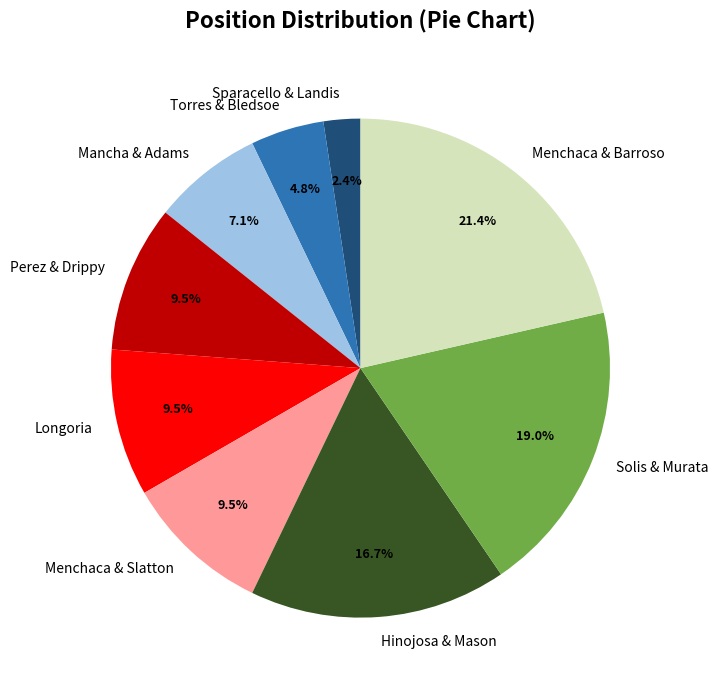

Between Solis & Murata and Perez & Drippy, which is larger?

Solis & Murata